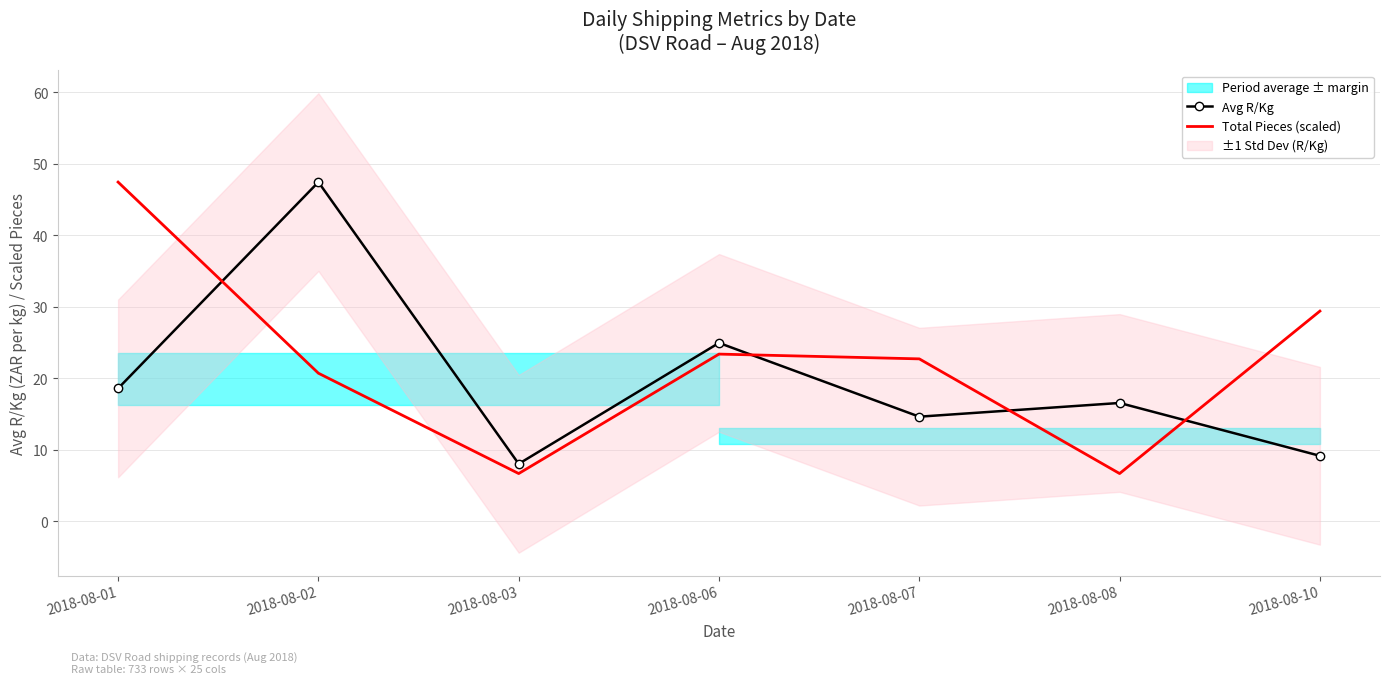

Is it true that Total Pieces (scaled) equals 29.4 at 2018-08-10?

True